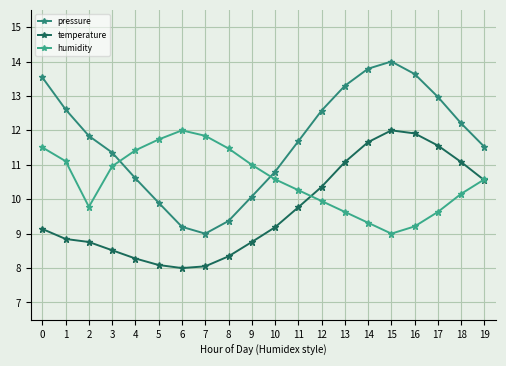

Does the chart have visible grid lines?

Yes